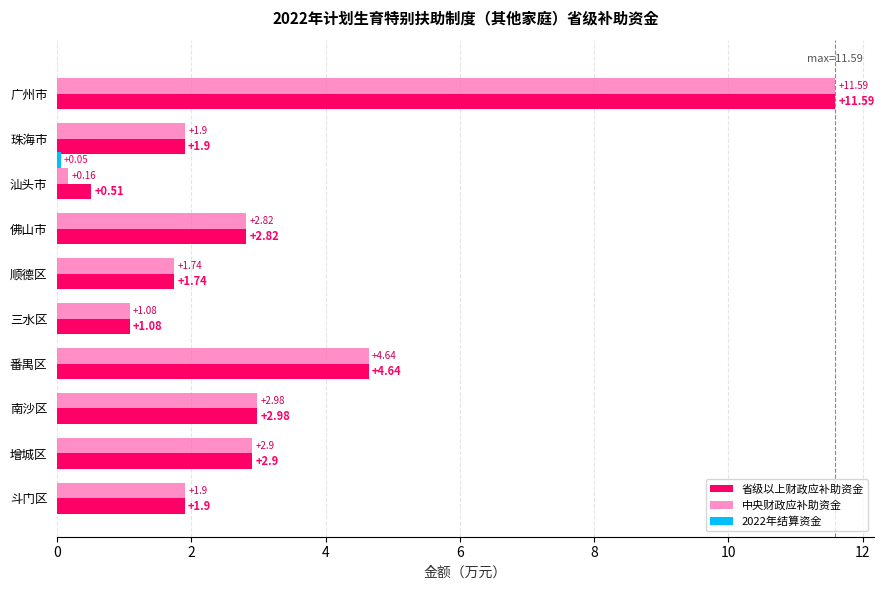

What is the sum of the 中央财政应补助资金 values at 增城区 and 斗门区?

4.8